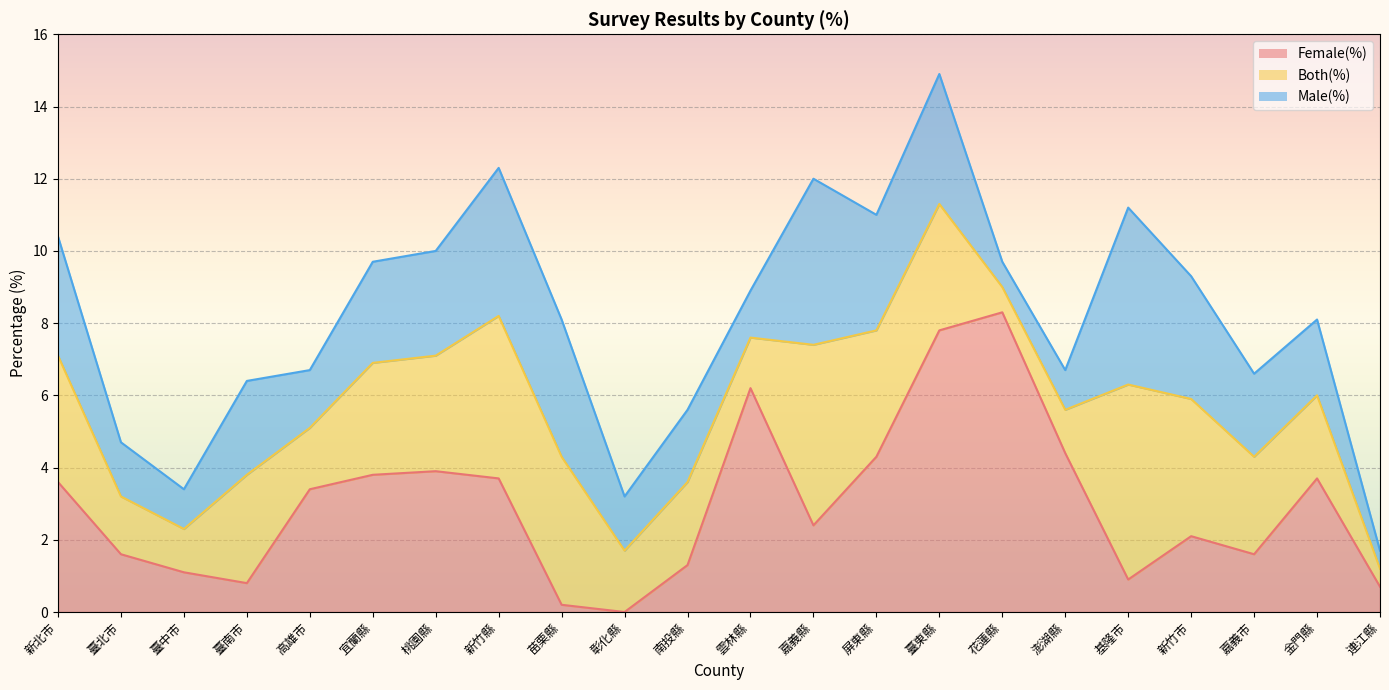

What is the maximum value for Female(%)?

8.3